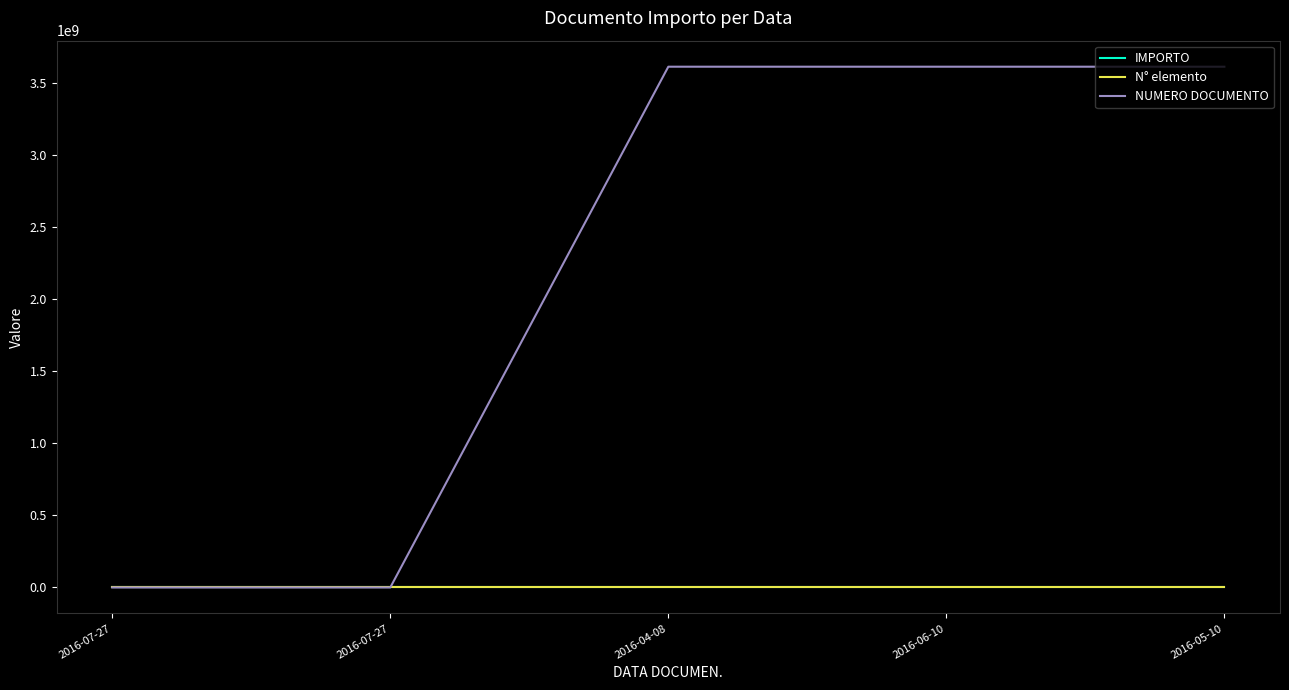

How many series are shown in this chart?

3